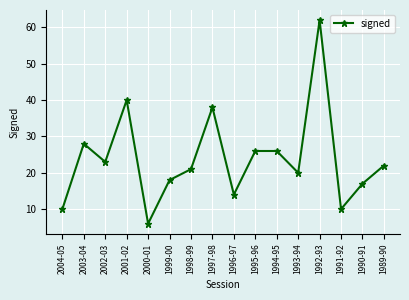

What is the label of the 3rd point from the right?

1991-92